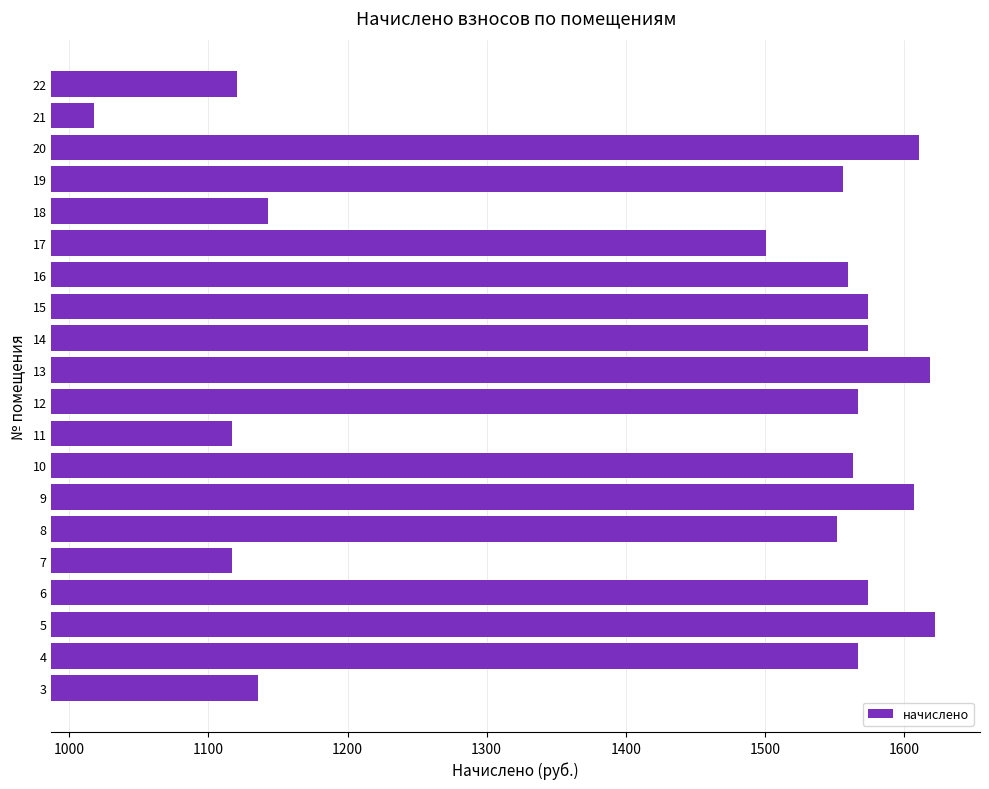

Reading bottom to top, what are all the values shown in this chart?

3=1135.6	4=1567.0	5=1622.3	6=1574.3	7=1117.2	8=1552.2	9=1607.5	10=1563.3	11=1117.2	12=1567.0	13=1618.6	14=1574.3	15=1574.3	16=1559.6	17=1500.6	18=1143.0	19=1555.9	20=1611.2	21=1017.6	22=1120.9